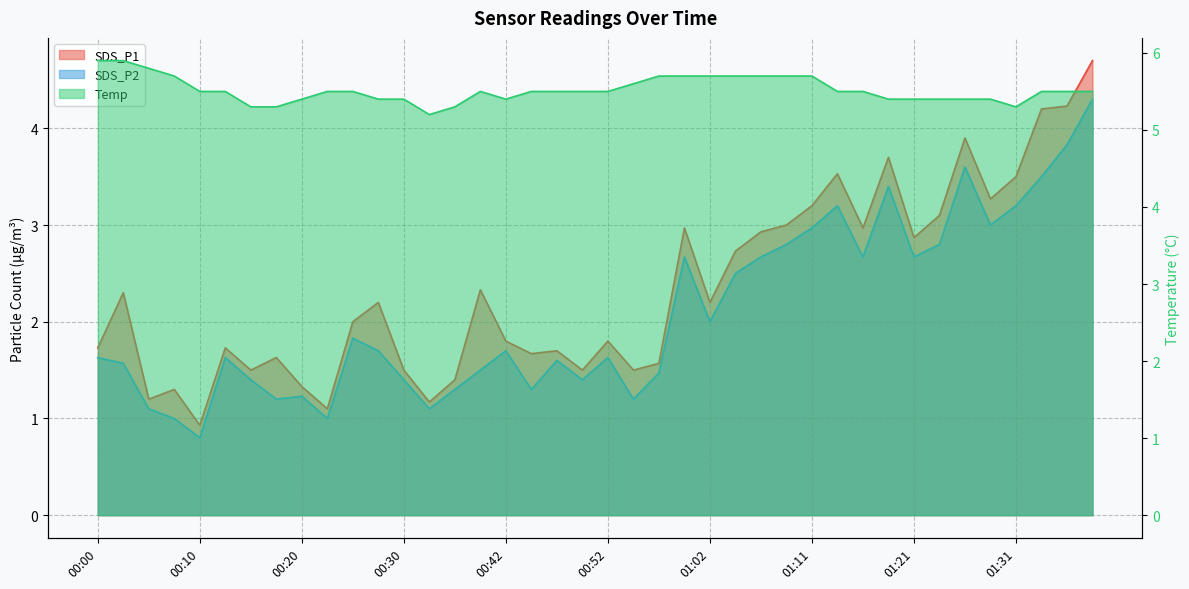

What is the label of the 13th point from the left?

00:30